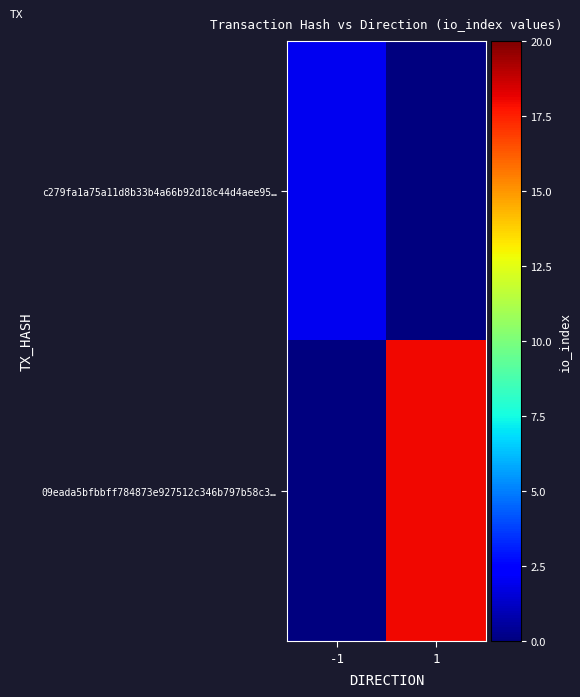

Reading left to right, transcribe all the data shown in this chart.

c279fa1a75a11d8b33b4a66b92d18c44d4aee95…: -1=2	1=0
09eada5bfbbff784873e927512c346b797b58c3…: -1=0	1=18